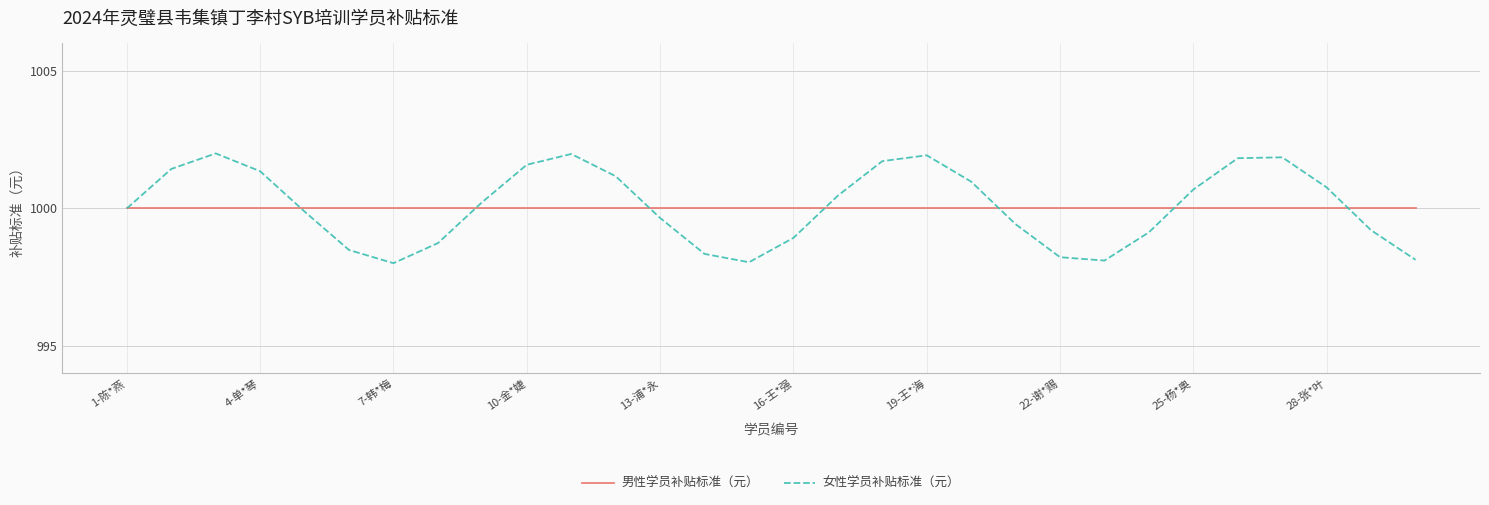

Which series has the largest range (max minus min)?

女性学员补贴标准（元）